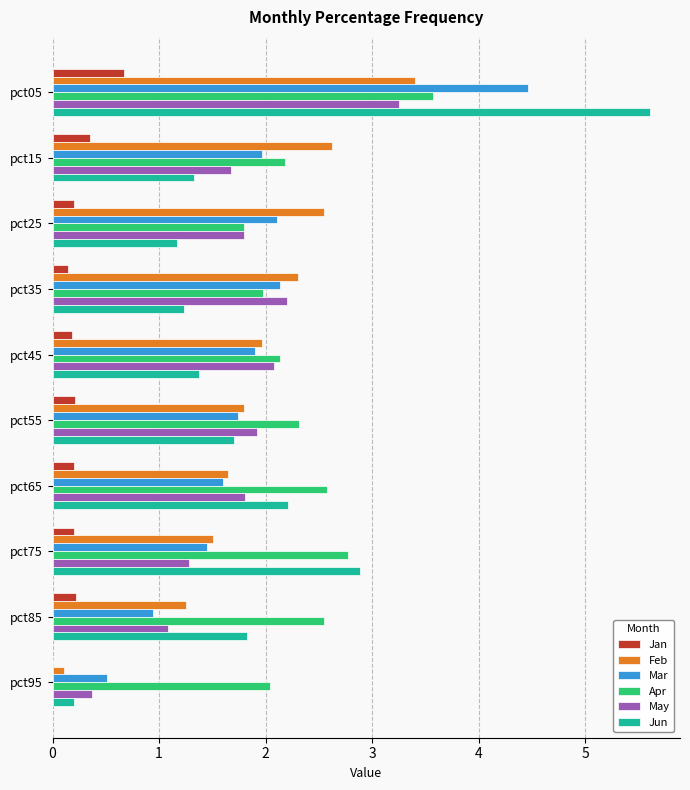

The Mar series shows 1.5 at pct85. True or false?

False